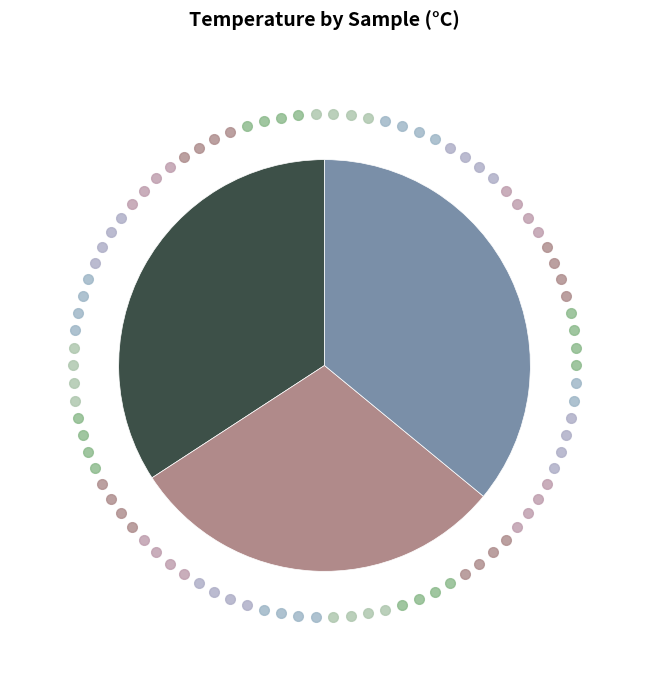

Is there a majority slice in this chart?

No